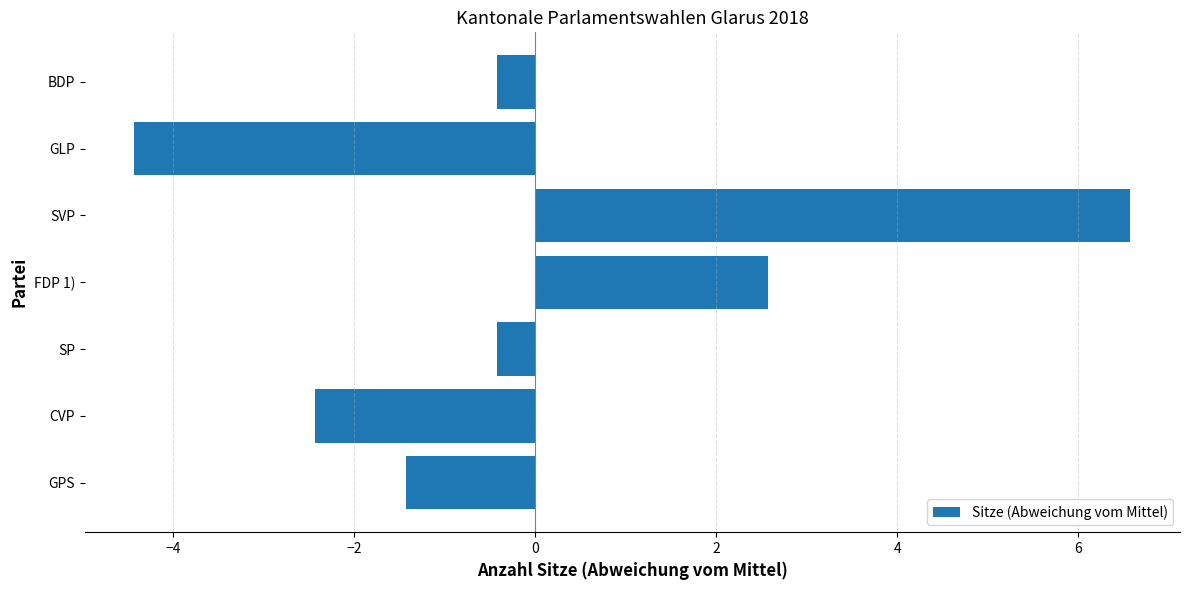

Which category has the highest value across all series?

SVP